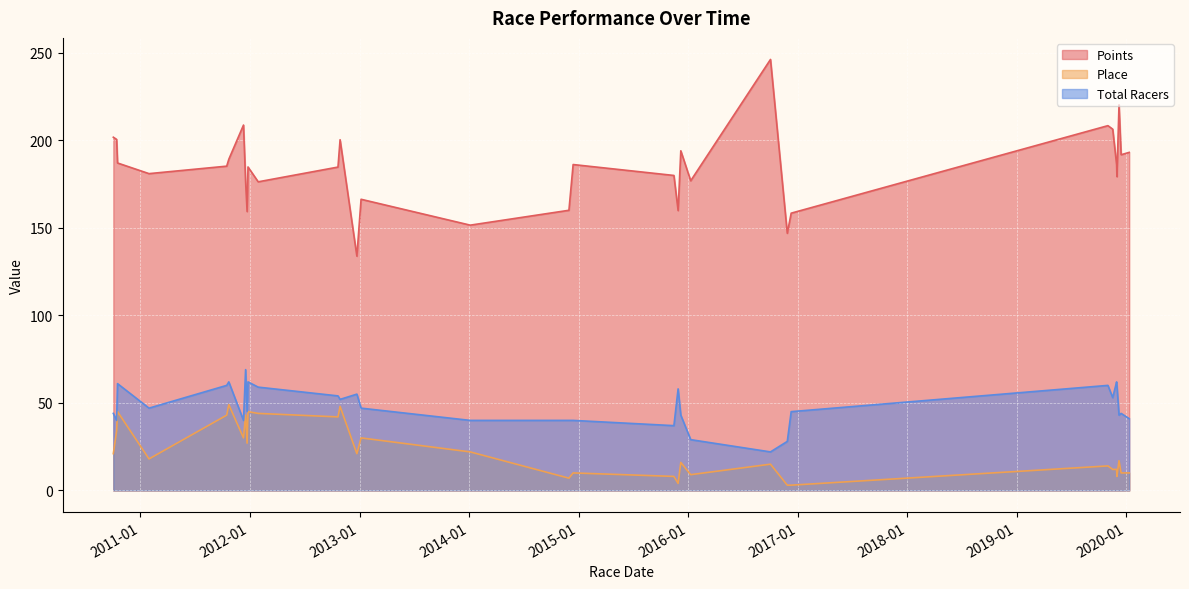

Reading left to right, transcribe all the data shown in this chart.

Points: 2010-10-3=201.8	2010-10-14=200.5	2010-10-17=187.0	2011-01-30=181.0	2011-10-16=185.2	2011-10-23=189.2	2011-12-11=208.7	2011-12-18=176.5	2011-12-23=159.3	2011-12-26=184.8	2012-01-29=176.3	2012-10-21=184.7	2012-10-28=200.3	2012-12-23=133.8	2013-01-6=166.3	2014-01-5=151.5	2014-11-30=160.0	2014-12-14=186.2	2015-11-15=179.9	2015-11-29=159.9	2015-12-8=194.0	2016-01-10=176.9	2016-10-2=246.2	2016-11-27=146.9	2016-12-10=158.4	2019-11-1=208.4	2019-11-17=206.4	2019-11-30=186.1	2019-12-1=179.2	2019-12-8=220.3	2019-12-15=191.8	2020-01-11=193.1
Place: 2010-10-3=21.0	2010-10-14=34.0	2010-10-17=45.0	2011-01-30=18.0	2011-10-16=43.0	2011-10-23=49.0	2011-12-11=30.0	2011-12-18=43.0	2011-12-23=27.0	2011-12-26=45.0	2012-01-29=44.0	2012-10-21=42.0	2012-10-28=48.0	2012-12-23=21.0	2013-01-6=30.0	2014-01-5=22.0	2014-11-30=7.0	2014-12-14=10.0	2015-11-15=8.0	2015-11-29=4.0	2015-12-8=16.0	2016-01-10=9.0	2016-10-2=15.0	2016-11-27=3.0	2016-12-10=3.0	2019-11-1=14.0	2019-11-17=12.0	2019-11-30=12.0	2019-12-1=8.0	2019-12-8=17.0	2019-12-15=10.0	2020-01-11=10.0
Total Racers: 2010-10-3=44.0	2010-10-14=40.0	2010-10-17=61.0	2011-01-30=47.0	2011-10-16=60.0	2011-10-23=62.0	2011-12-11=40.0	2011-12-18=69.0	2011-12-23=45.0	2011-12-26=62.0	2012-01-29=59.0	2012-10-21=54.0	2012-10-28=52.0	2012-12-23=55.0	2013-01-6=47.0	2014-01-5=40.0	2014-11-30=40.0	2014-12-14=40.0	2015-11-15=37.0	2015-11-29=58.0	2015-12-8=43.0	2016-01-10=29.0	2016-10-2=22.0	2016-11-27=28.0	2016-12-10=45.0	2019-11-1=60.0	2019-11-17=53.0	2019-11-30=62.0	2019-12-1=60.0	2019-12-8=43.0	2019-12-15=44.0	2020-01-11=41.0